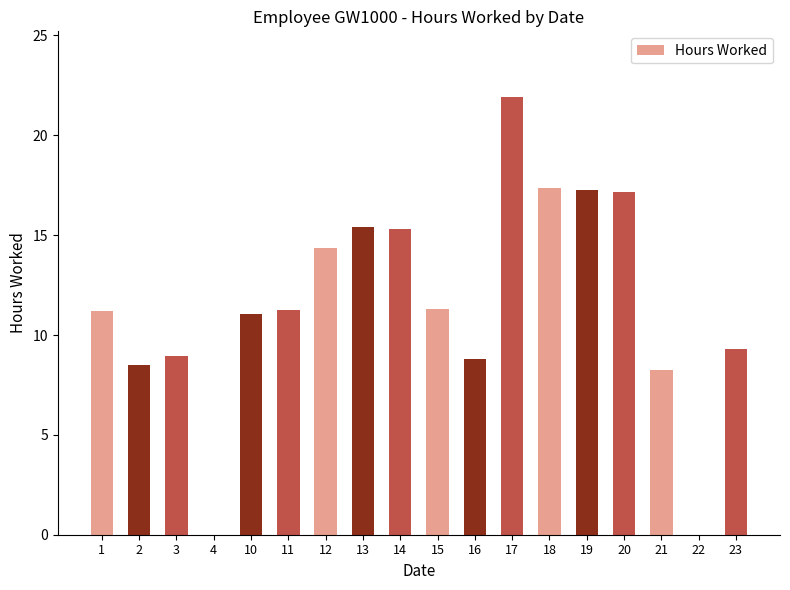

Approximately how many times larger is the value at 3 compared to 15?

0.8